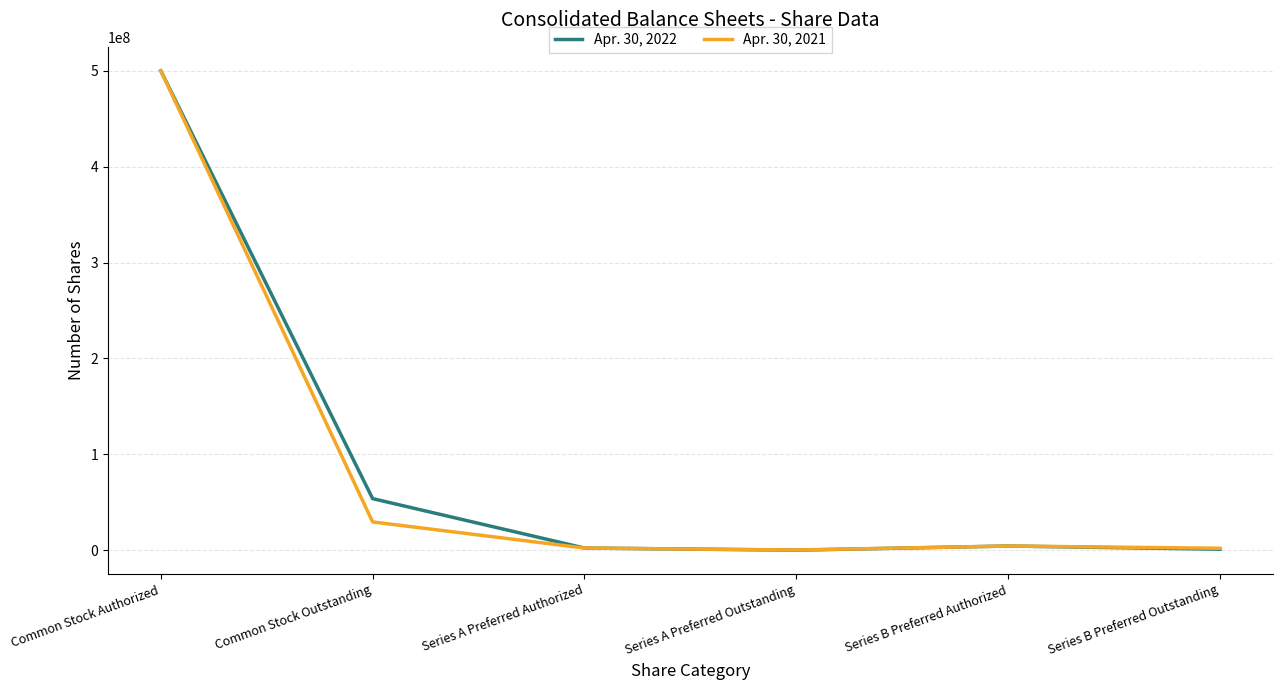

At which label does Apr. 30, 2022 reach its peak?

Common Stock Authorized